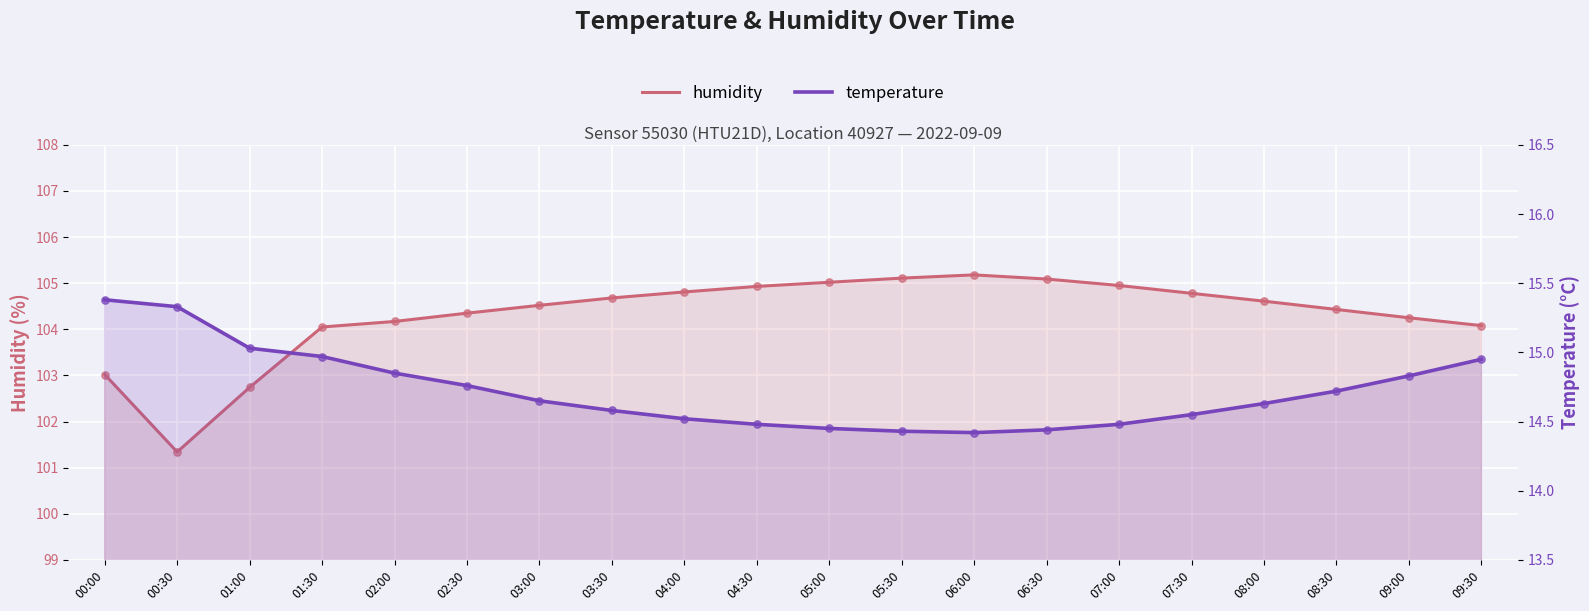

Is the value of temperature at 03:00 greater than the value of humidity at 00:30?

No